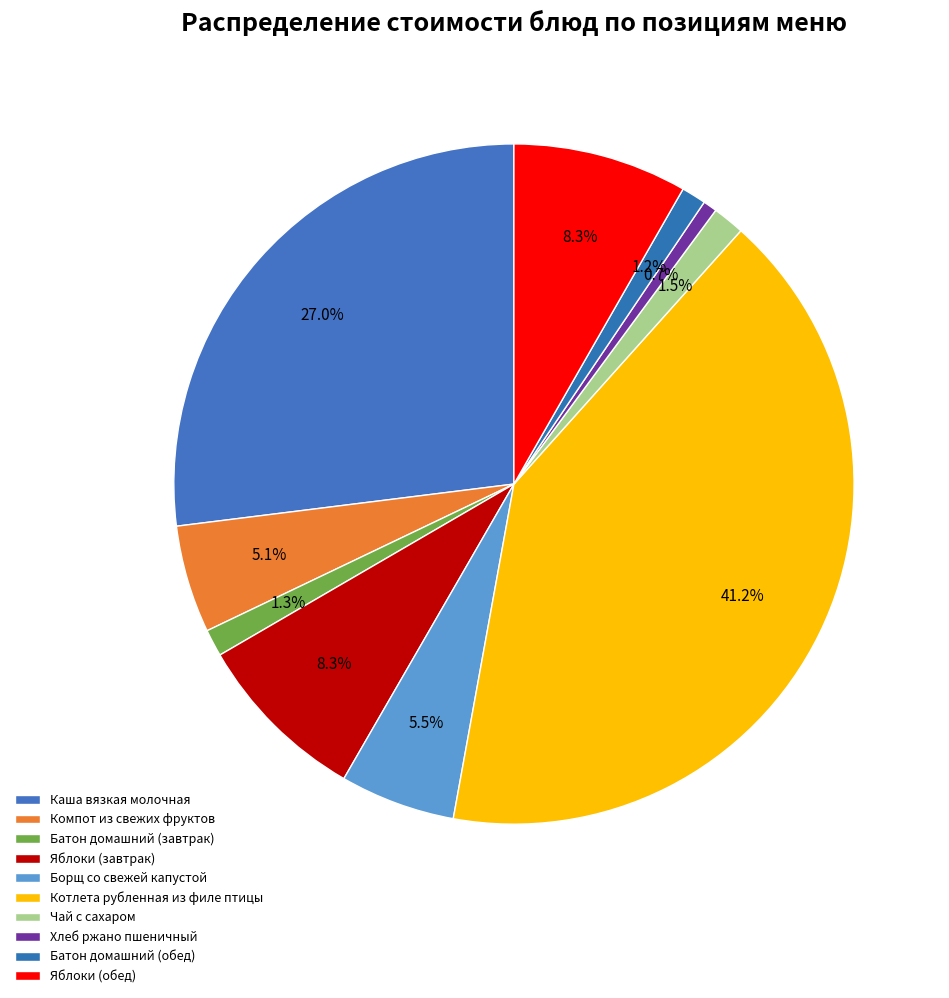

Which slice is the smallest?

Хлеб ржано пшеничный